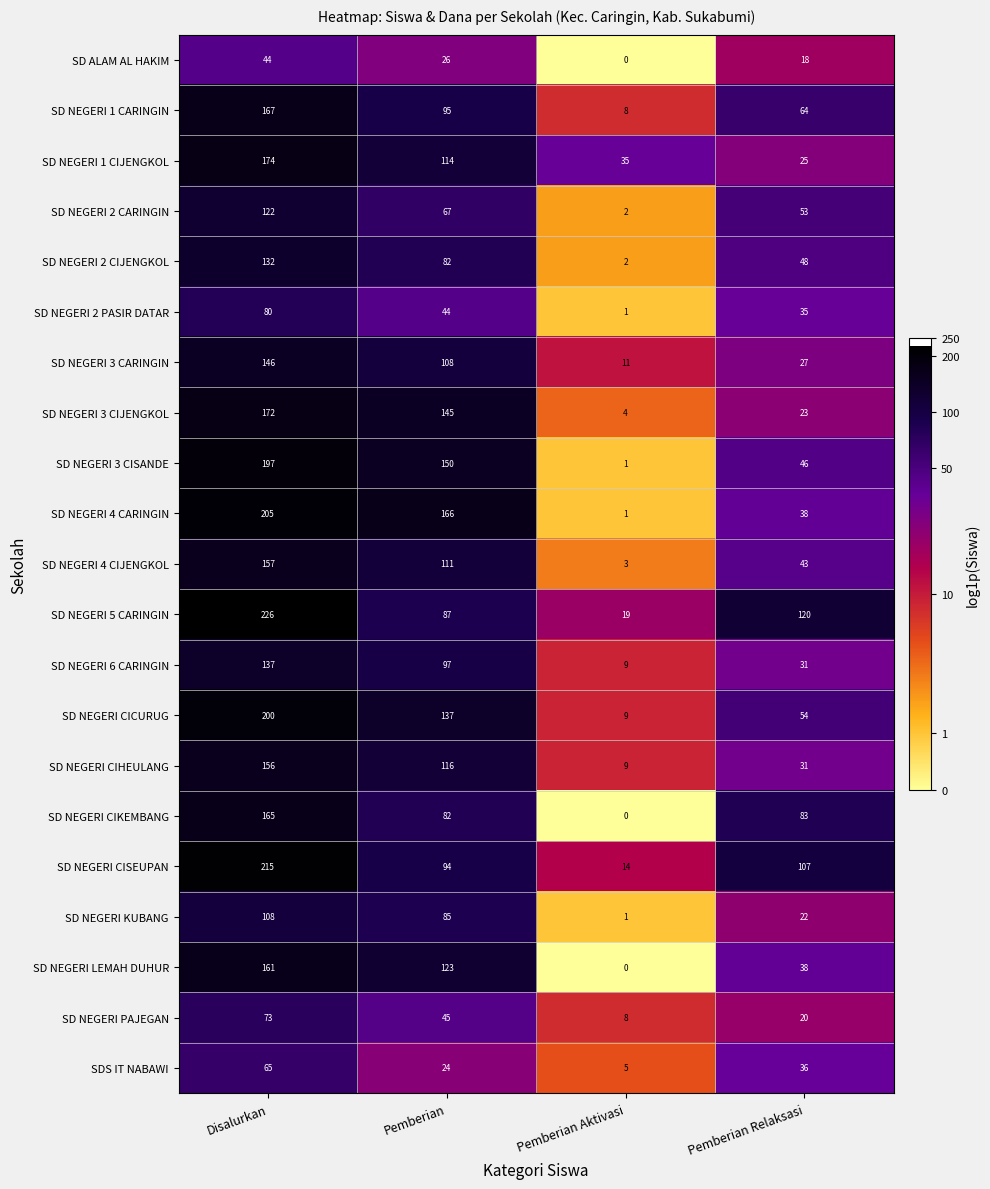

The SD NEGERI CICURUG series shows 54 at Pemberian Relaksasi. True or false?

True